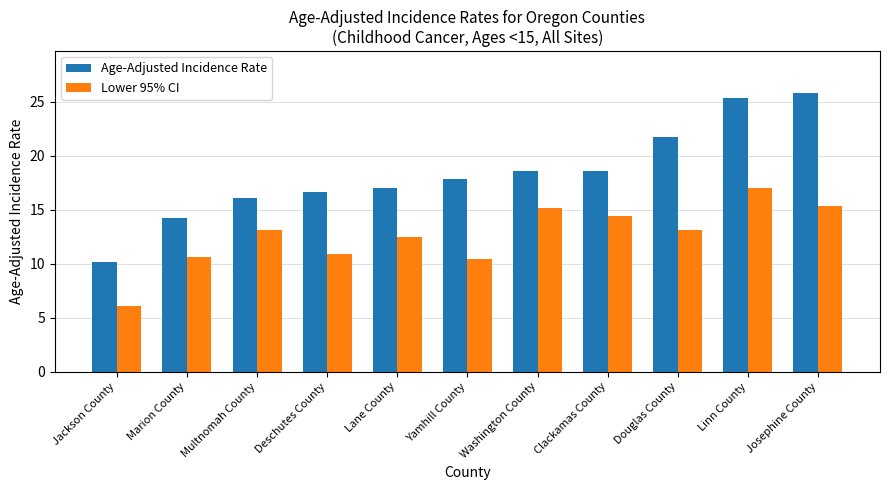

What is the label of the 3rd bar from the right?

Douglas County